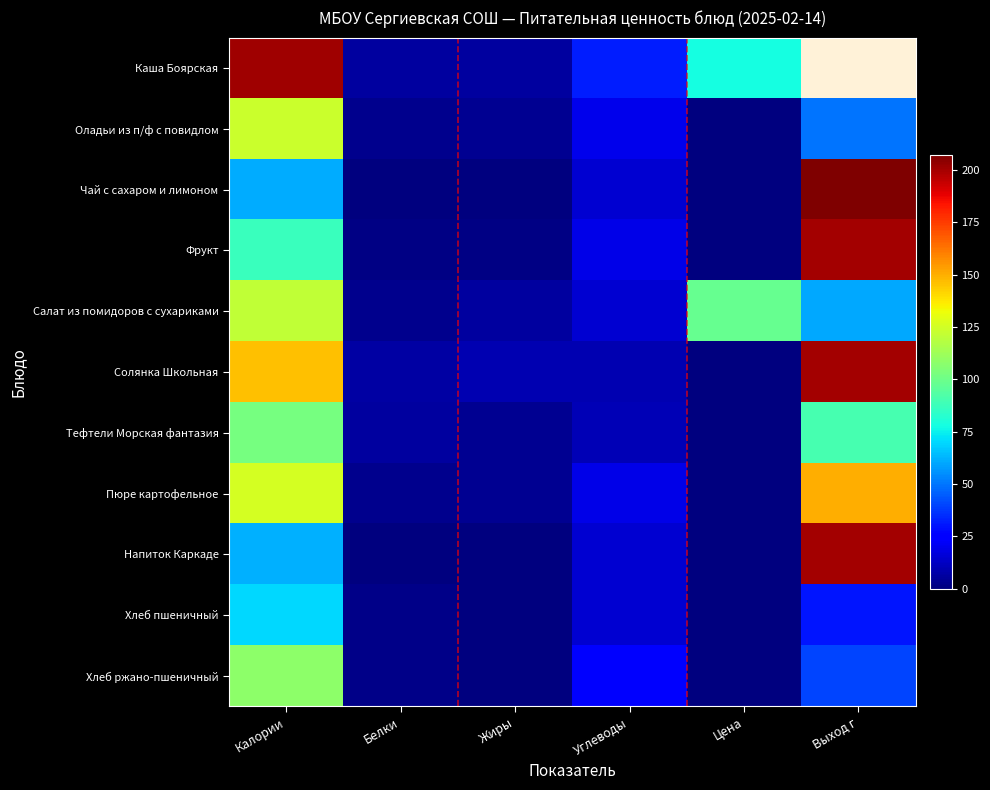

How many distinct data groups are displayed?

11